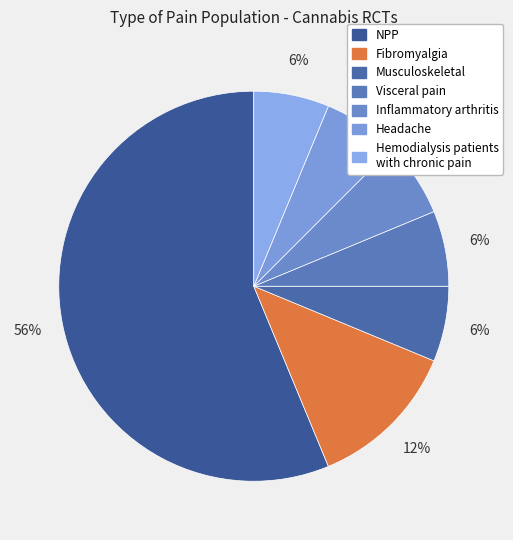

What percentage do Visceral pain and Hemodialysis patients with chronic pain together represent?

12.5%